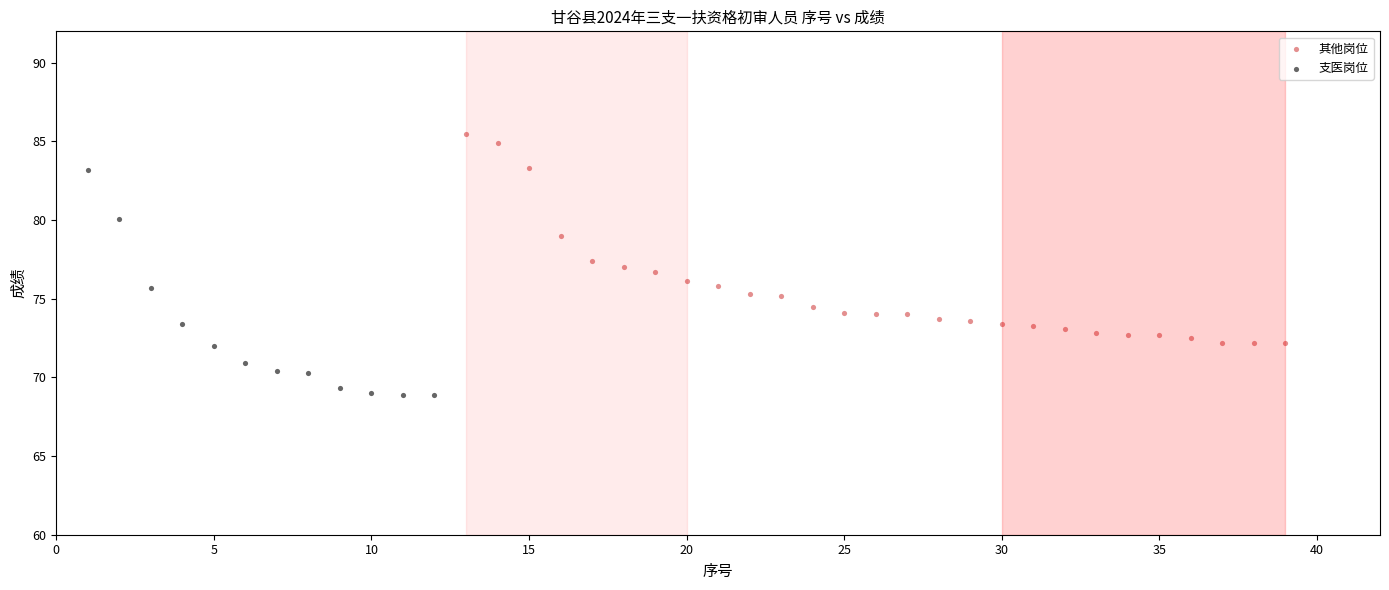

Which series reaches the minimum Y coordinate?

支医岗位